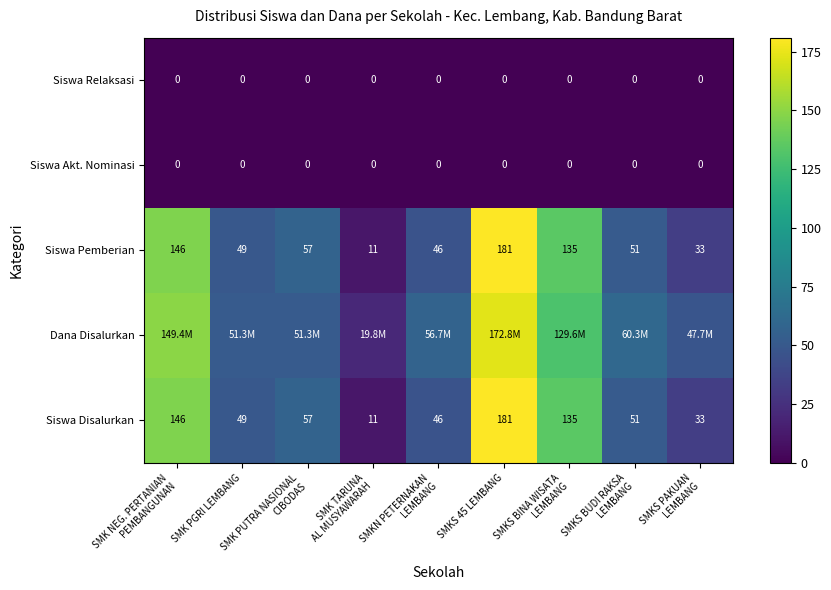

What is the difference between the maximum and second lowest values in the Siswa Pemberian series?

148.0